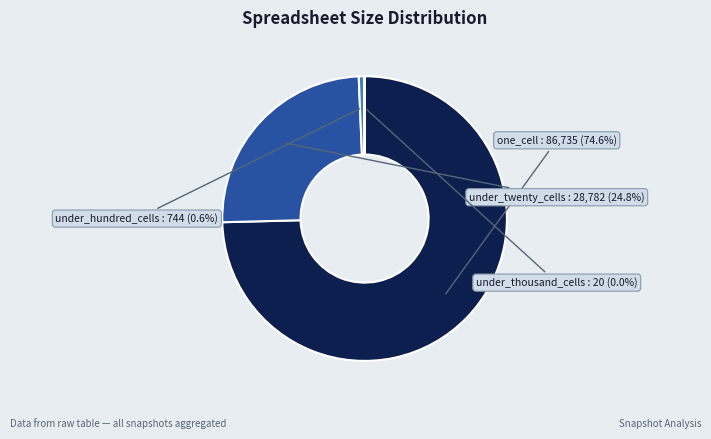

Is there a majority slice in this chart?

Yes